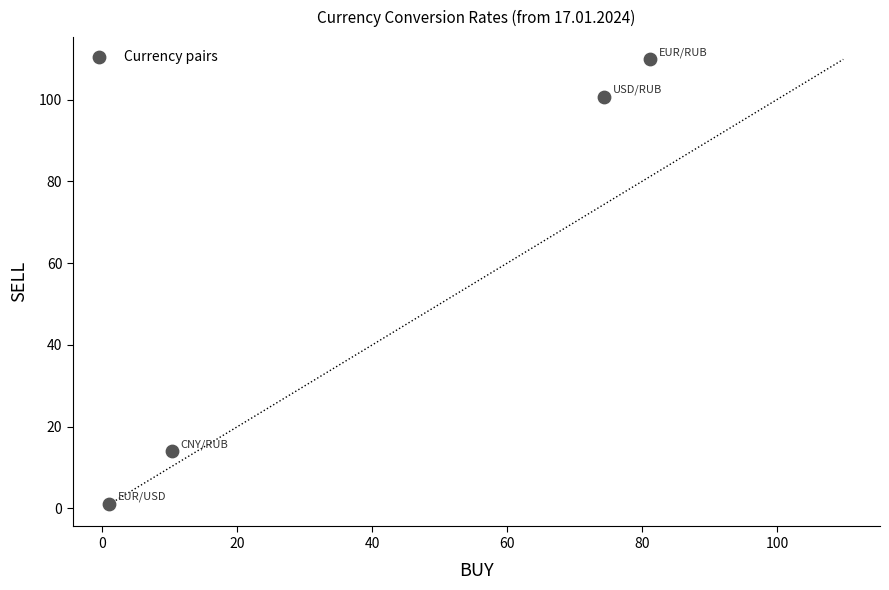

What is the average Y value?

56.4